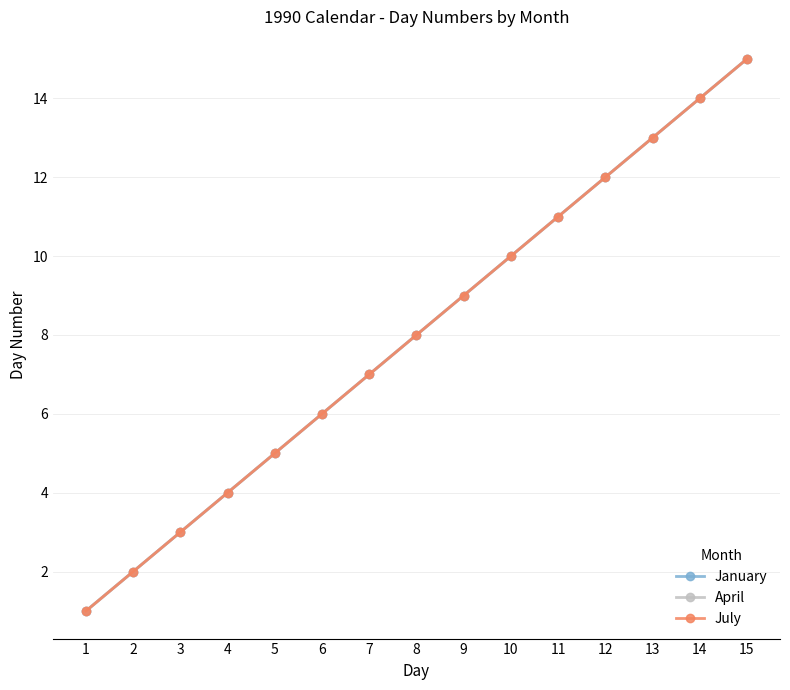

Is this an area chart (filled region under the line)?

No